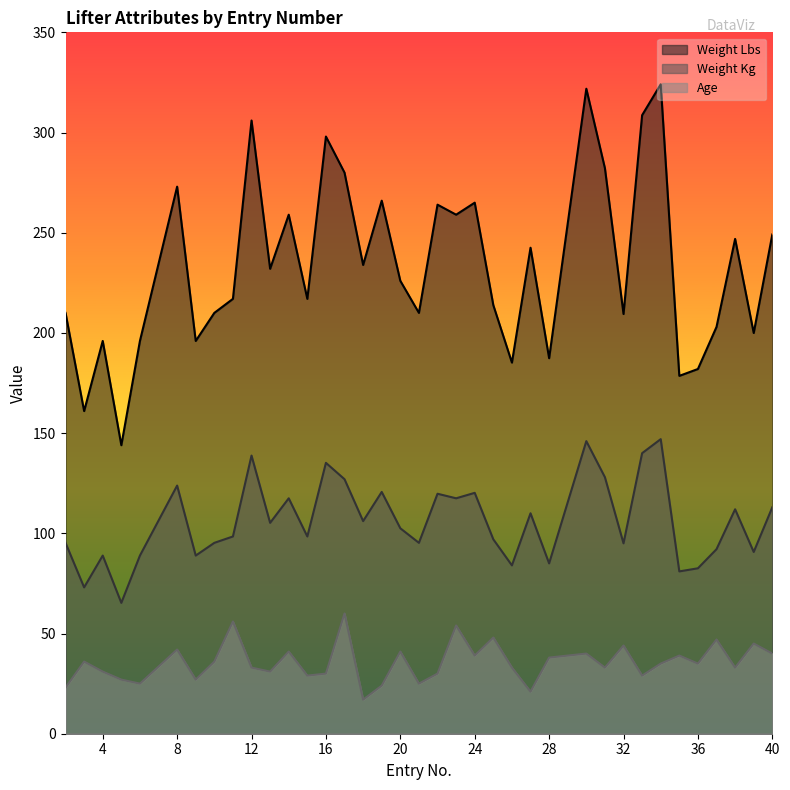

The value of Weight Lbs at 13 is 160.0. True or false?

False